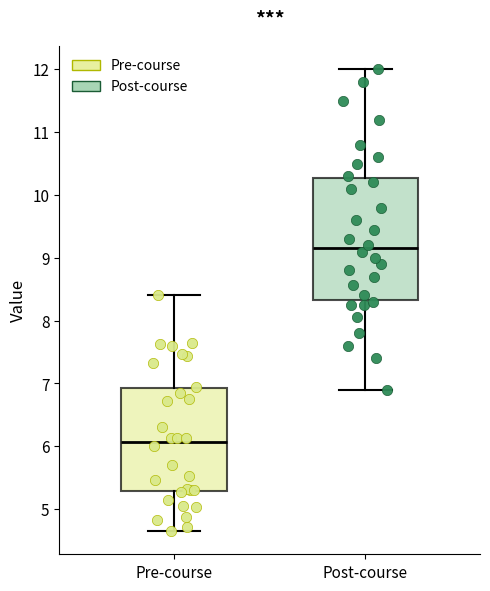

Which box is the tallest, from its lower edge to its upper edge?

Post-course